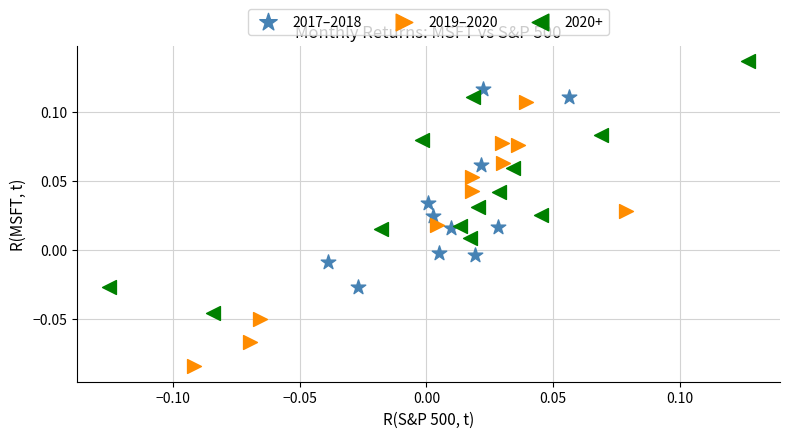

Which series contains the highest Y value?

2020+